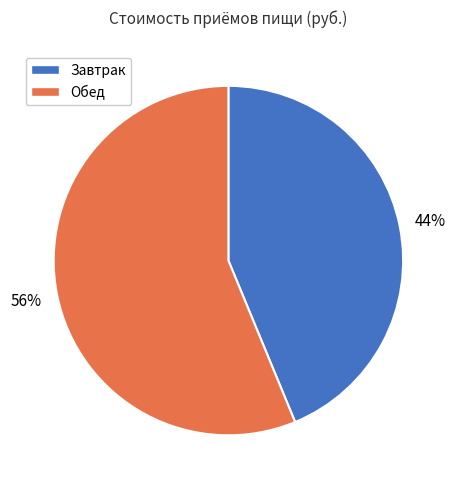

Is it true that Завтрак is 52% of the pie?

False